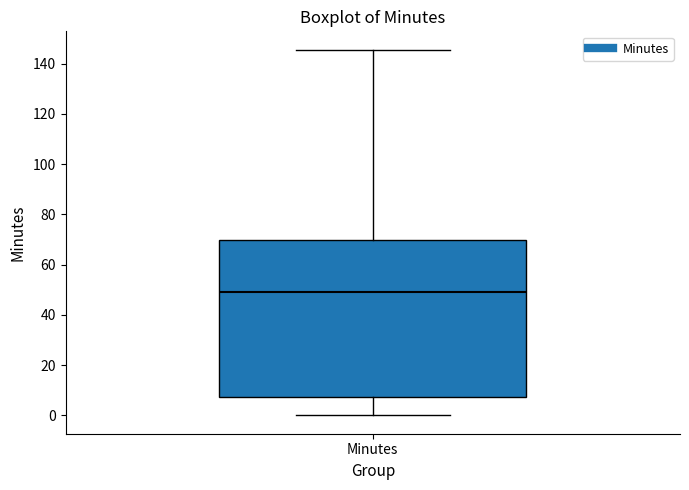

Where does the lower whisker of the box for Minutes end on the y-axis? The values are not printed on the chart, so give them approximately, as read against the axis.

0